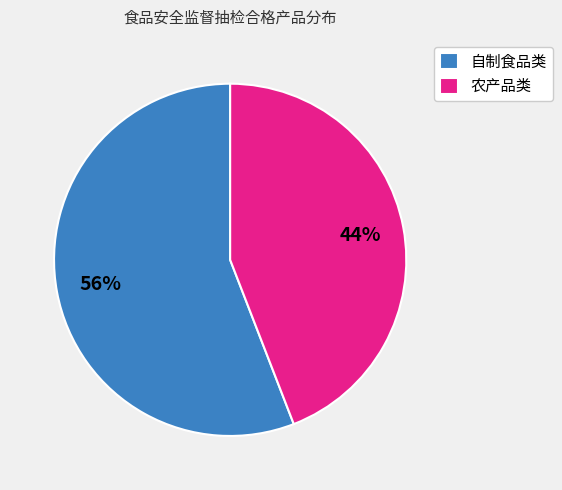

Do 农产品类 and 自制食品类 together represent more than half of the pie?

Yes